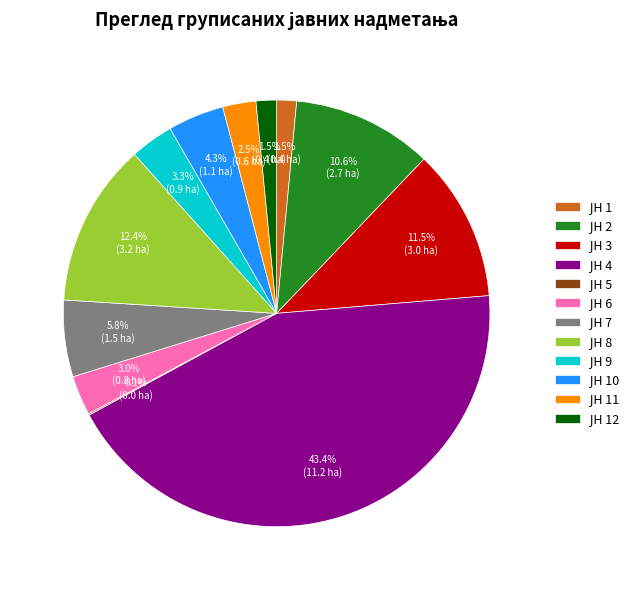

Is there a majority slice in this chart?

No